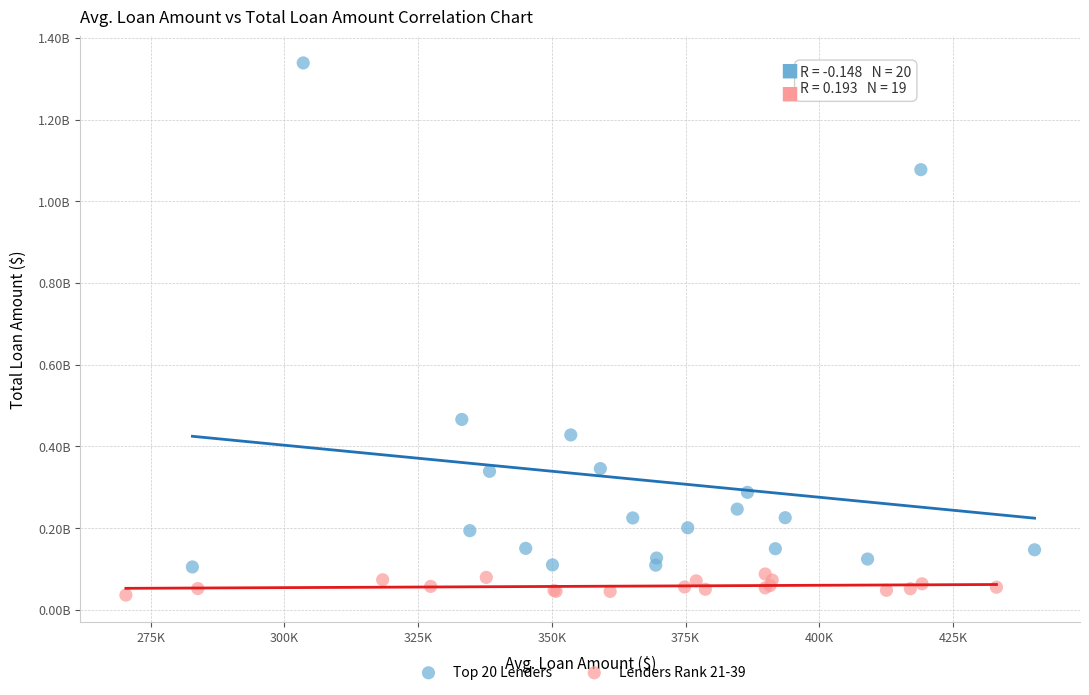

Which series reaches the minimum Y coordinate?

Lenders Rank 21-39